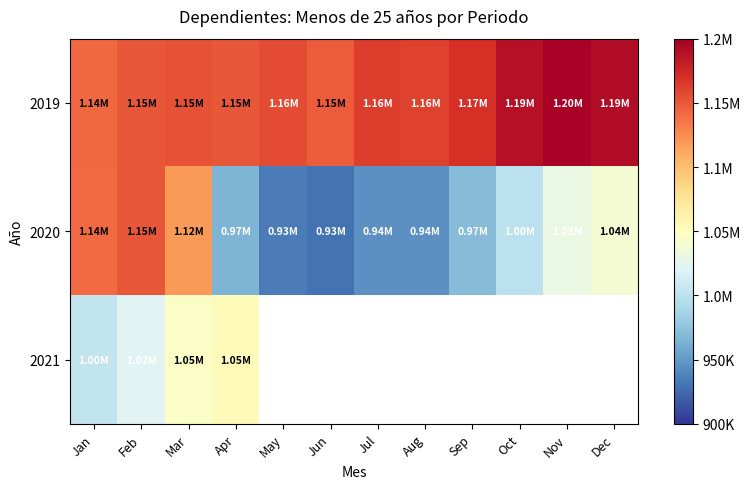

Rank the series by their maximum value, from lowest to highest.

2021, 2020, 2019